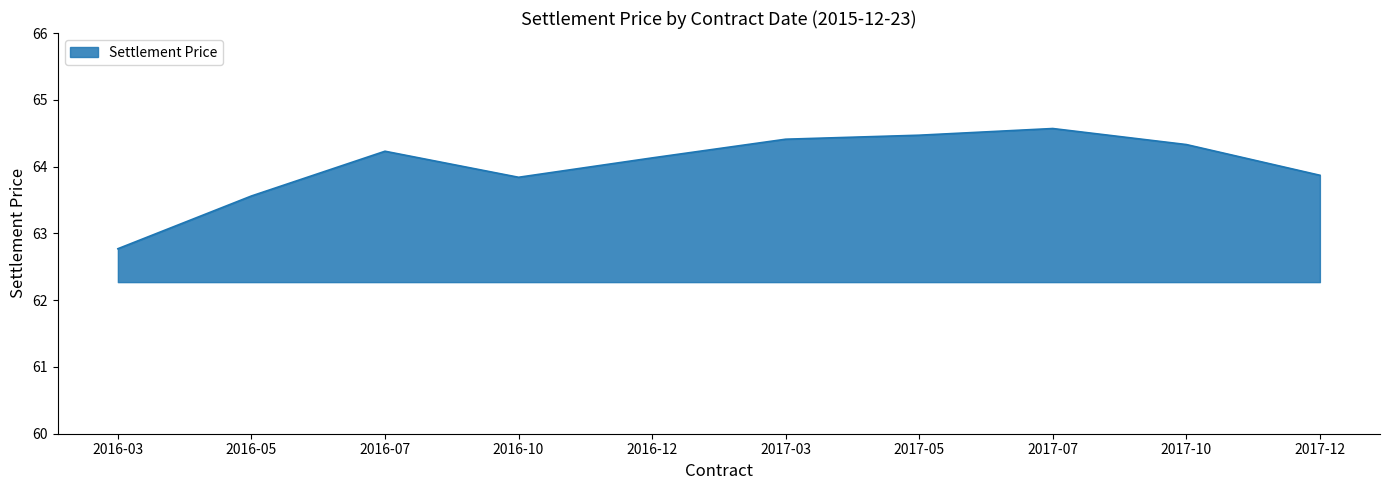

How many series are shown in this chart?

1